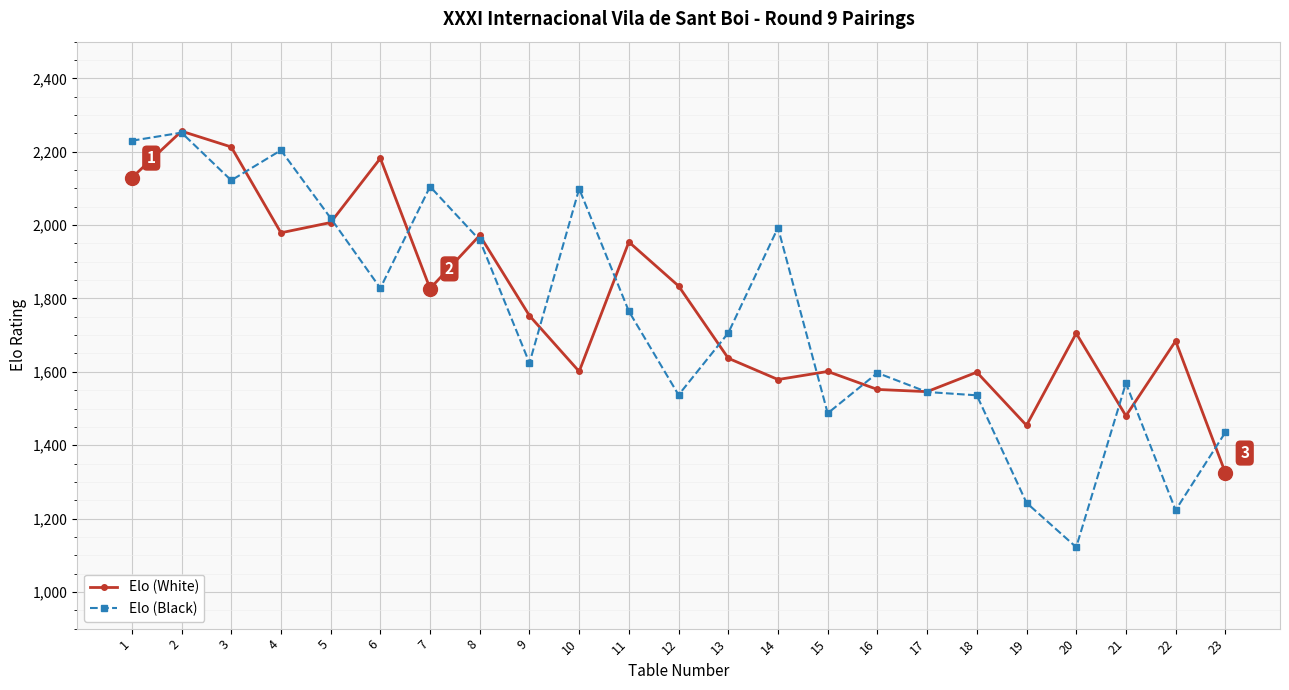

What are all the series names shown in the legend?

Elo (White), Elo (Black)